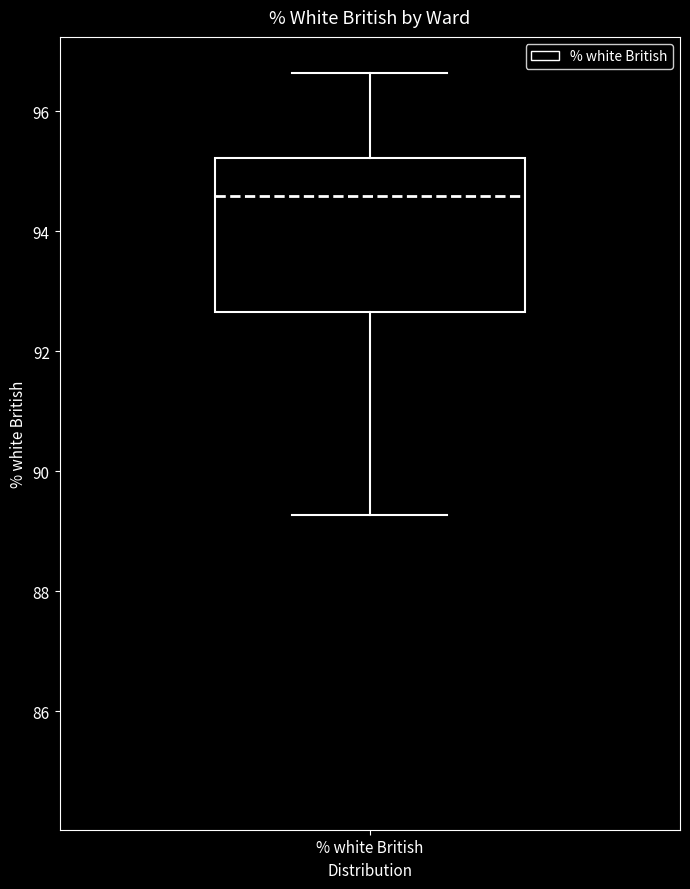

Read this box plot against the y-axis: the position of the median line, the range covered by the box, and the ends of both whiskers. The values are not printed on the chart, so give them approximately, as read against the axis.

median 94.6, box 92.6 to 95.2, whiskers 89.2 to 96.6